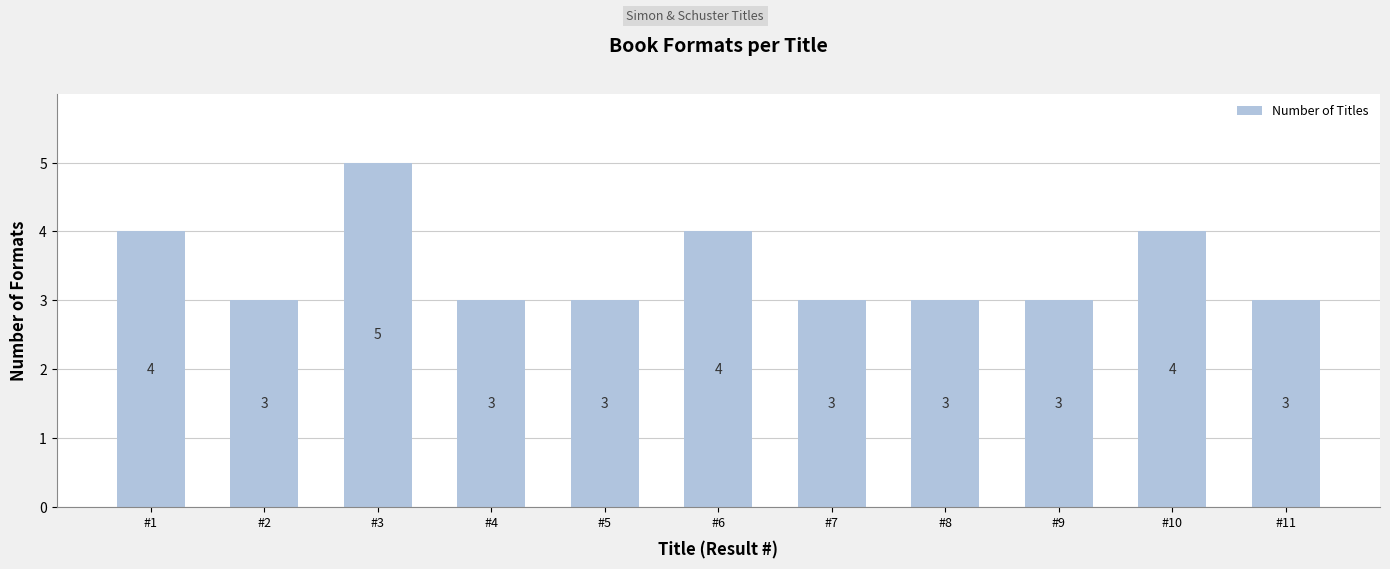

What is the smallest value displayed?

3